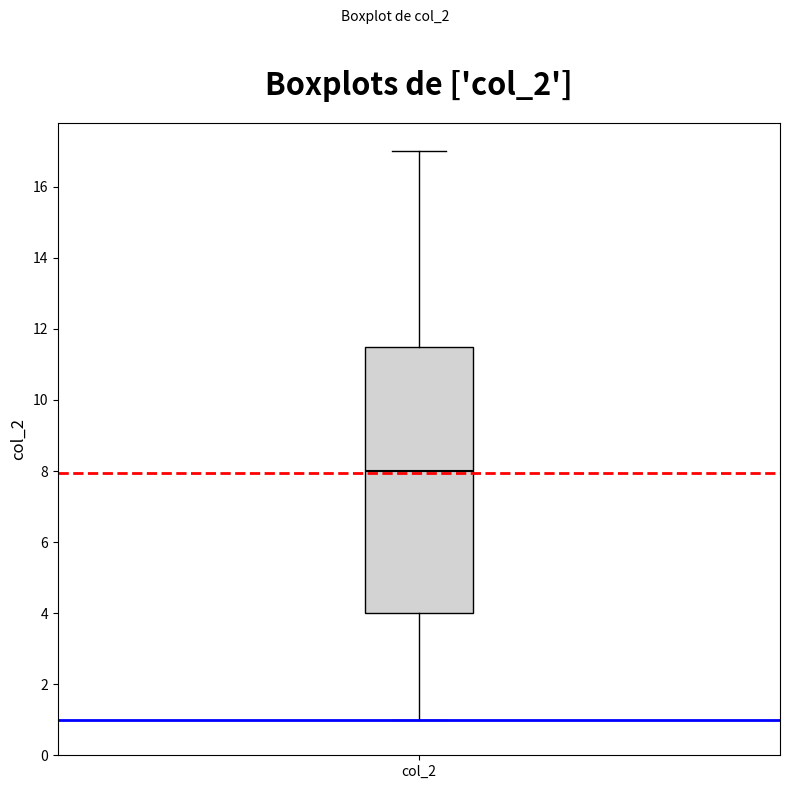

Read this box plot against the y-axis: the position of the median line, the range covered by the box, and the ends of both whiskers. The values are not printed on the chart, so give them approximately, as read against the axis.

median 8.0, box 4.0 to 11.6, whiskers 1.0 to 17.0